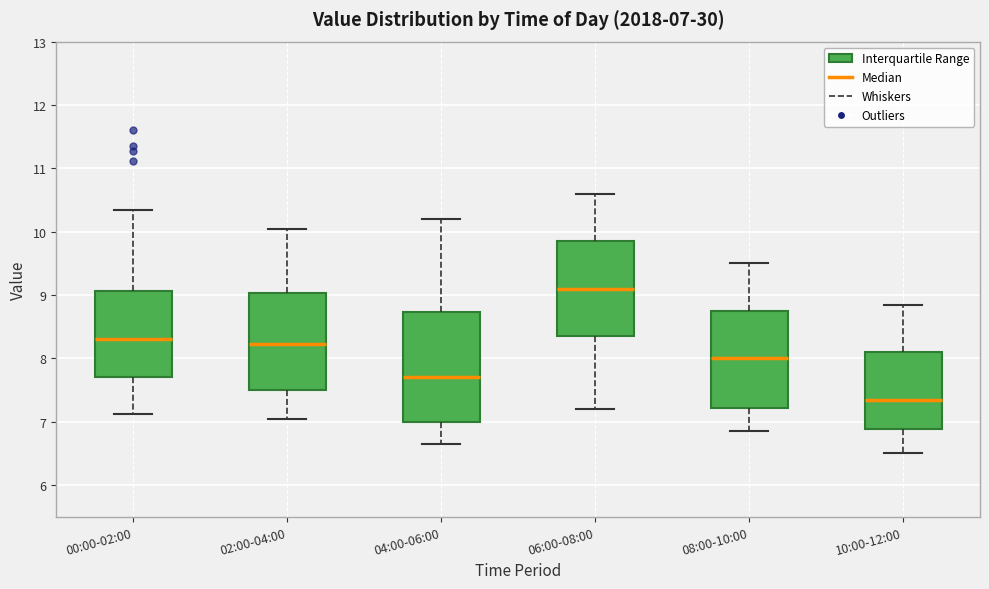

Which box is the tallest, from its lower edge to its upper edge?

04:00-06:00